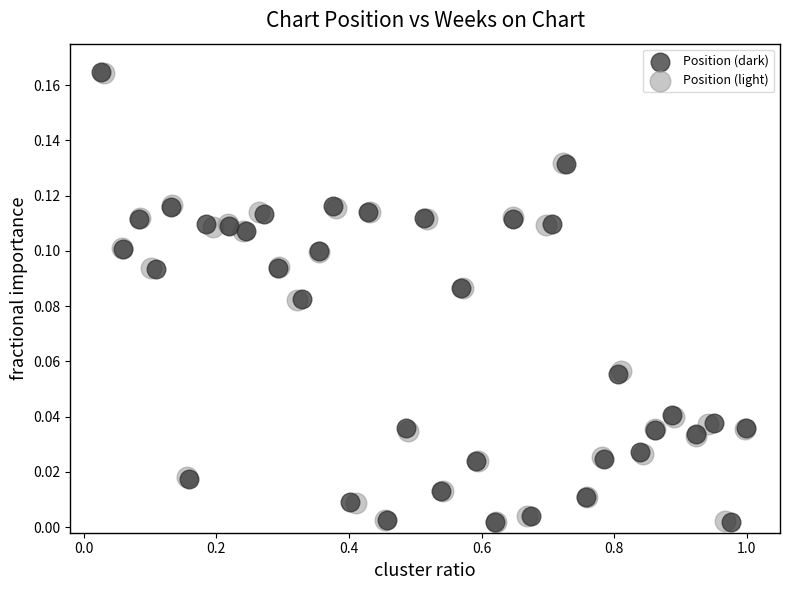

What are all the series names shown in the legend?

Position (dark), Position (light)